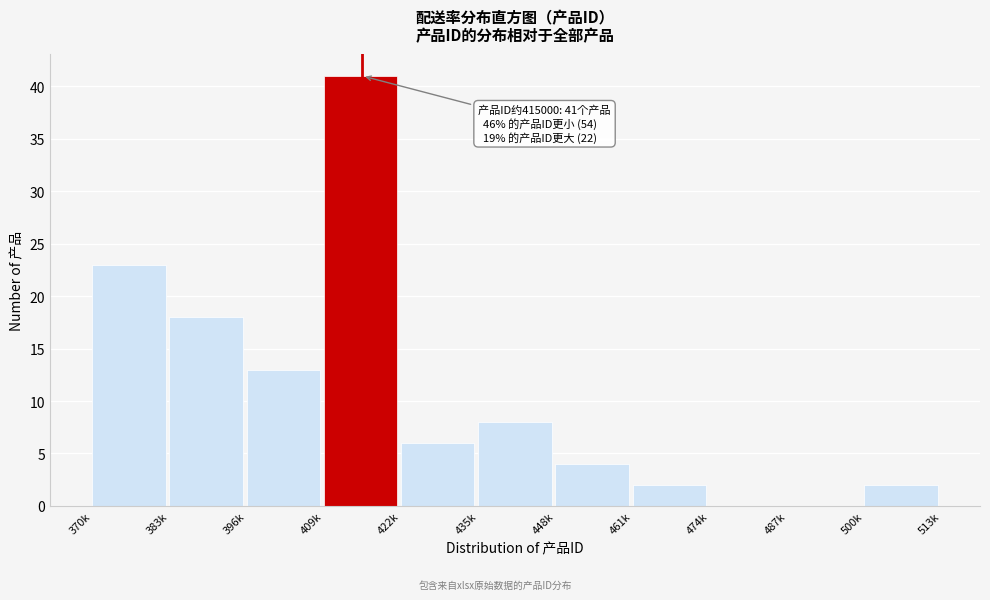

Reading left to right, what are all the values shown in this chart?

370k=23	383k=18	396k=13	409k=41	422k=6	435k=8	448k=4	461k=2	474k=0	487k=0	500k=2